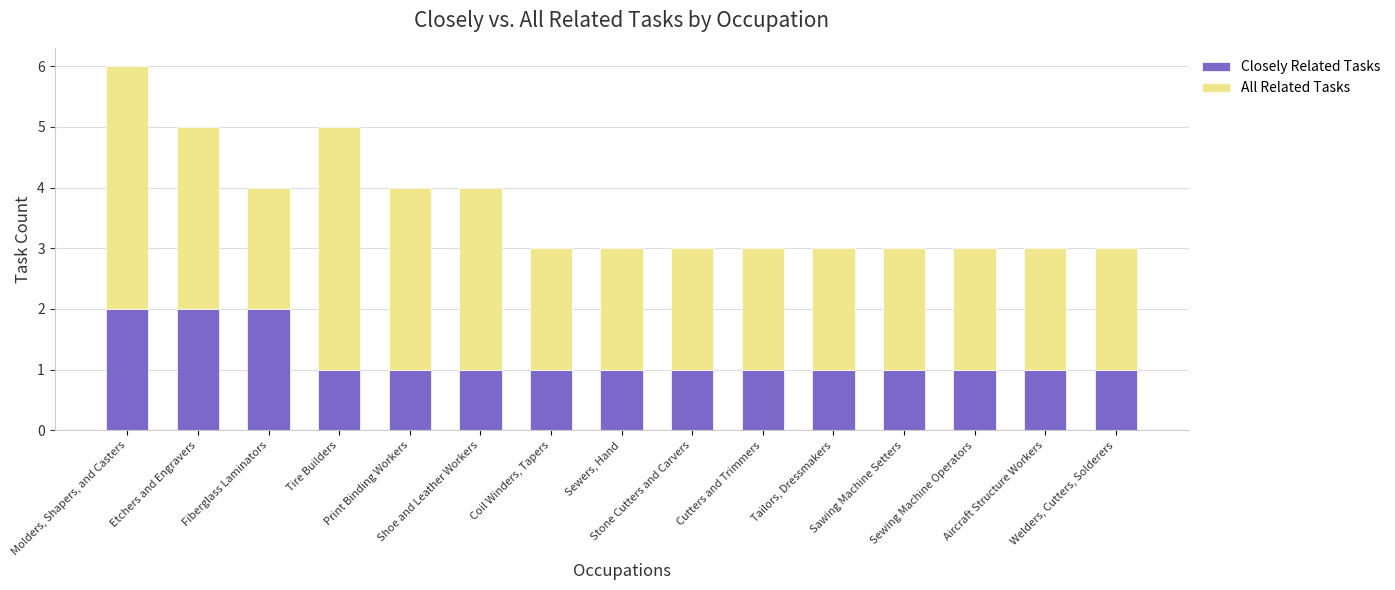

How many distinct data groups are displayed?

2